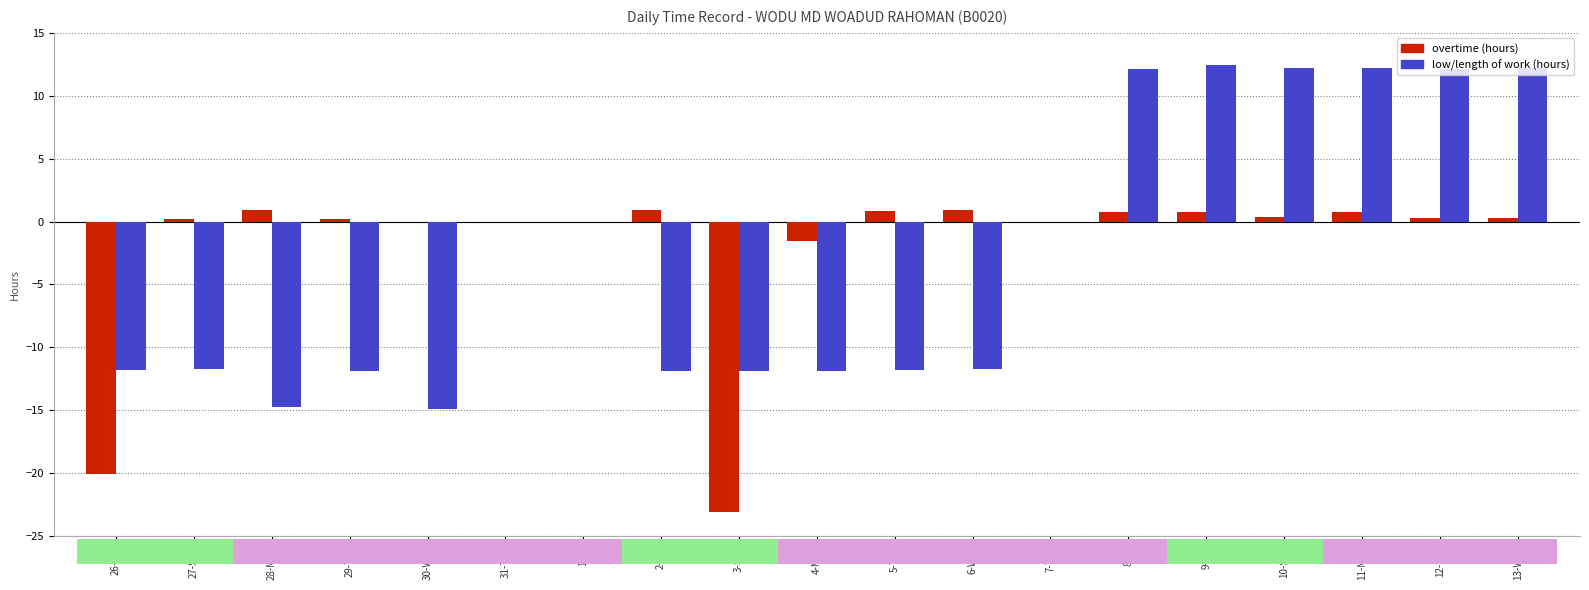

What is the difference between the low/length of work (hours) values at 27-Sun and 29-Tue?

0.1